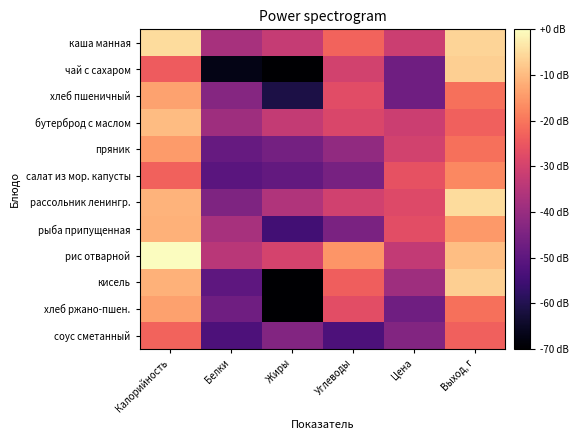

Reading right to left, list all the values displayed in this chart.

каша манная: Выход, г=-6.2	Цена=-31.4	Углеводы=-22.8	Жиры=-32.4	Белки=-37.3	Калорийность=-5.0
чай с сахаром: Выход, г=-7.0	Цена=-47.0	Углеводы=-30.1	Жиры=-173.0	Белки=-67.0	Калорийность=-24.1
хлеб пшеничный: Выход, г=-21.0	Цена=-47.0	Углеводы=-27.3	Жиры=-61.0	Белки=-43.0	Калорийность=-13.7
бутерброд с маслом: Выход, г=-23.5	Цена=-31.4	Углеводы=-28.9	Жиры=-32.6	Белки=-39.0	Калорийность=-9.7
пряник: Выход, г=-21.0	Цена=-30.1	Углеводы=-41.1	Жиры=-45.9	Белки=-48.4	Калорийность=-14.6
салат из мор. капусты: Выход, г=-17.5	Цена=-26.2	Углеводы=-45.4	Жиры=-49.2	Белки=-50.7	Калорийность=-23.1
рассольник ленингр.: Выход, г=-5.1	Цена=-27.9	Углеводы=-30.5	Жиры=-35.9	Белки=-44.4	Калорийность=-11.2
рыба припущенная: Выход, г=-15.0	Цена=-27.0	Углеводы=-44.9	Жиры=-54.9	Белки=-37.3	Калорийность=-11.3
рис отварной: Выход, г=-9.5	Цена=-33.0	Углеводы=-15.5	Жиры=-29.7	Белки=-34.2	Калорийность=0.0
кисель: Выход, г=-7.0	Цена=-39.0	Углеводы=-23.8	Жиры=-173.0	Белки=-49.9	Калорийность=-11.3
хлеб ржано-пшен.: Выход, г=-21.0	Цена=-47.0	Углеводы=-27.0	Жиры=-173.0	Белки=-47.0	Калорийность=-13.7
соус сметанный: Выход, г=-23.5	Цена=-43.5	Углеводы=-53.0	Жиры=-43.5	Белки=-53.0	Калорийность=-22.9